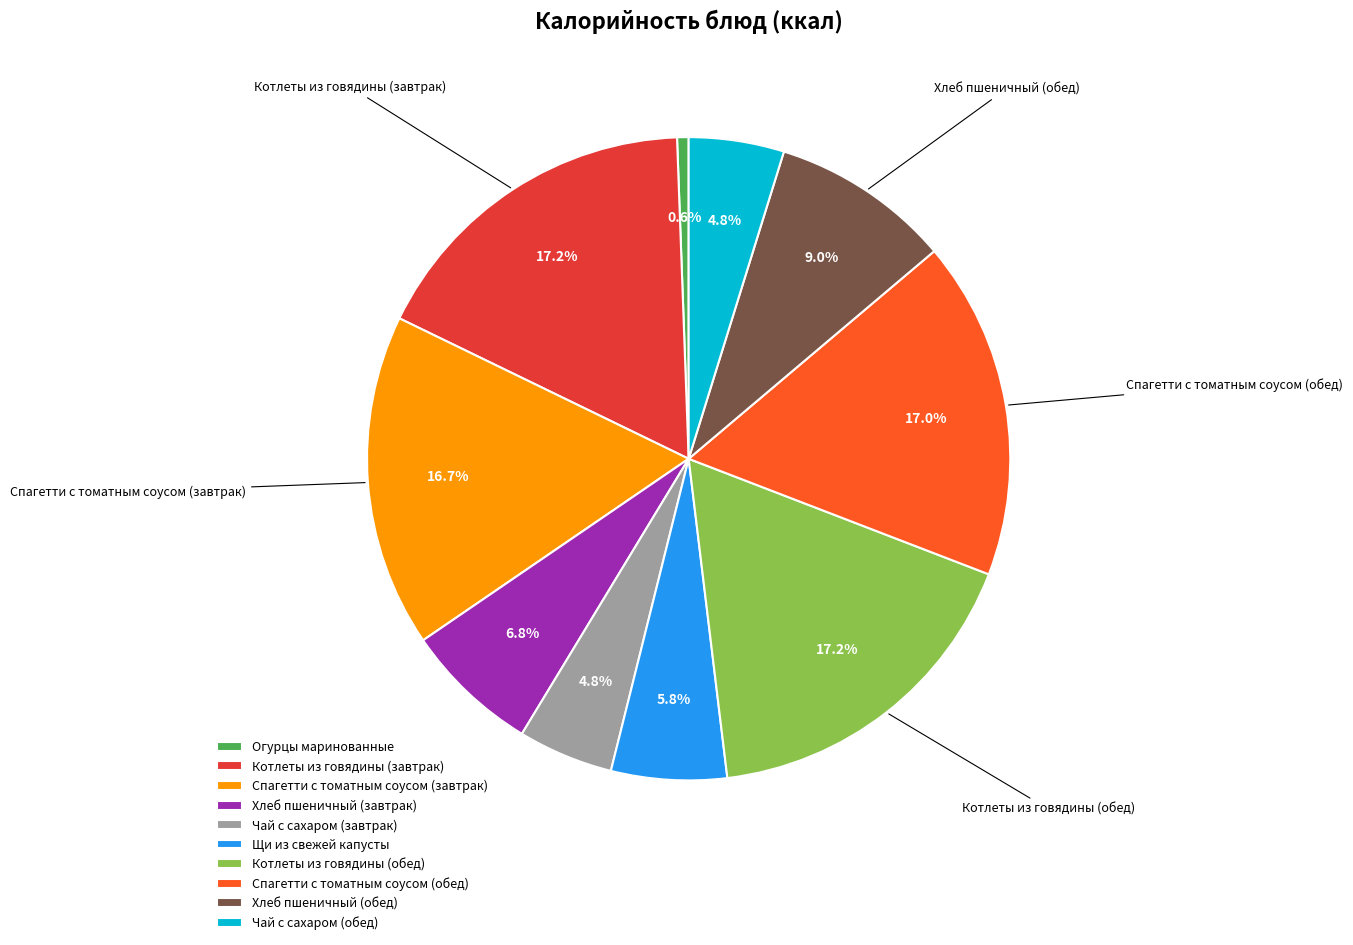

Count the number of slices in the pie.

10